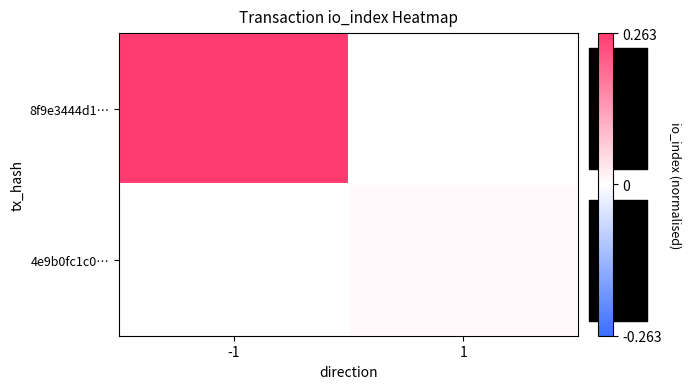

Which series has the largest total across all categories?

8f9e3444d1…